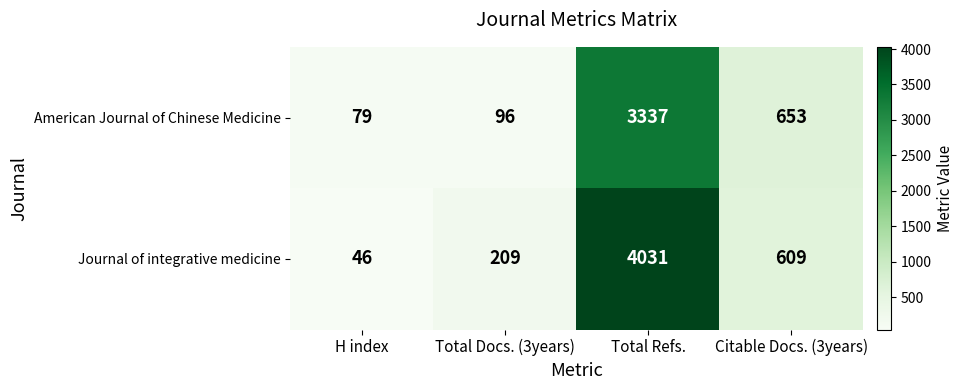

At which label does American Journal of Chinese Medicine first exceed 653?

Total Refs.